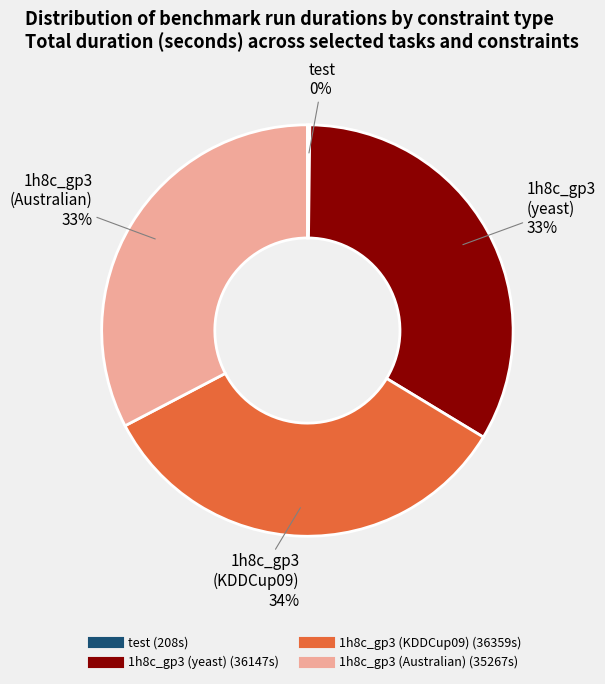

Is 1h8c_gp3 (Australian) the majority of the pie?

No